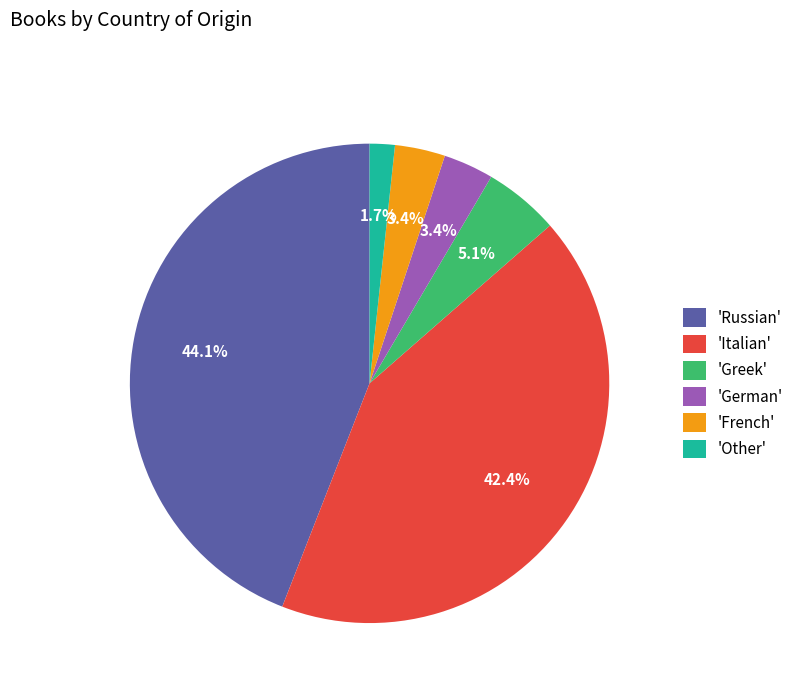

Is there a majority slice in this chart?

No